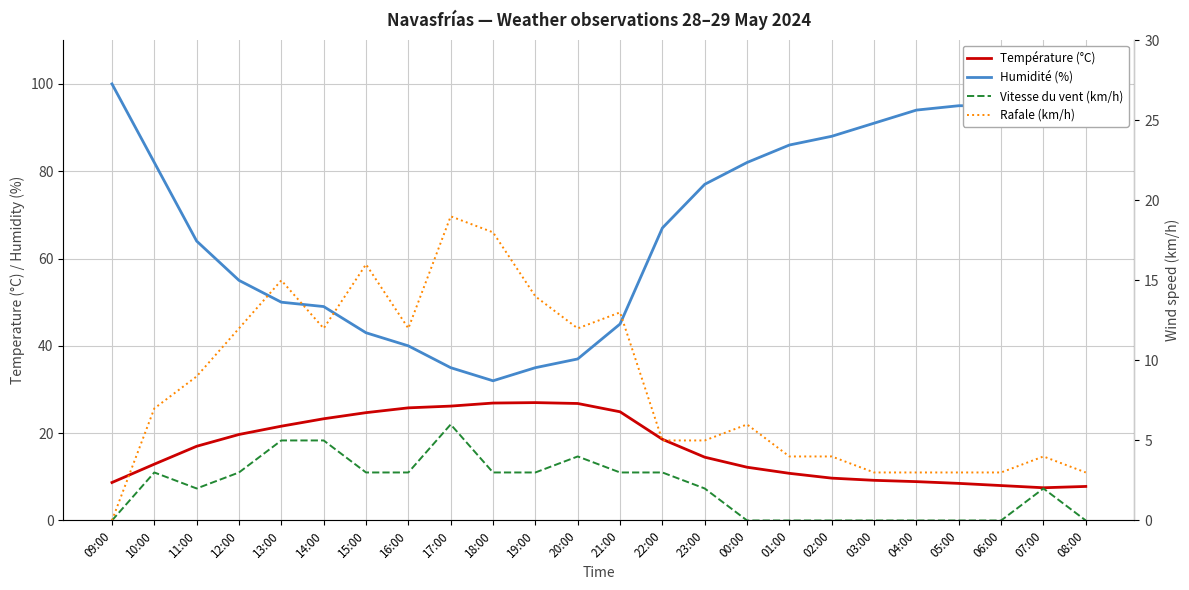

True or false: Humidité (%) and Température (°C) intersect in this chart.

False